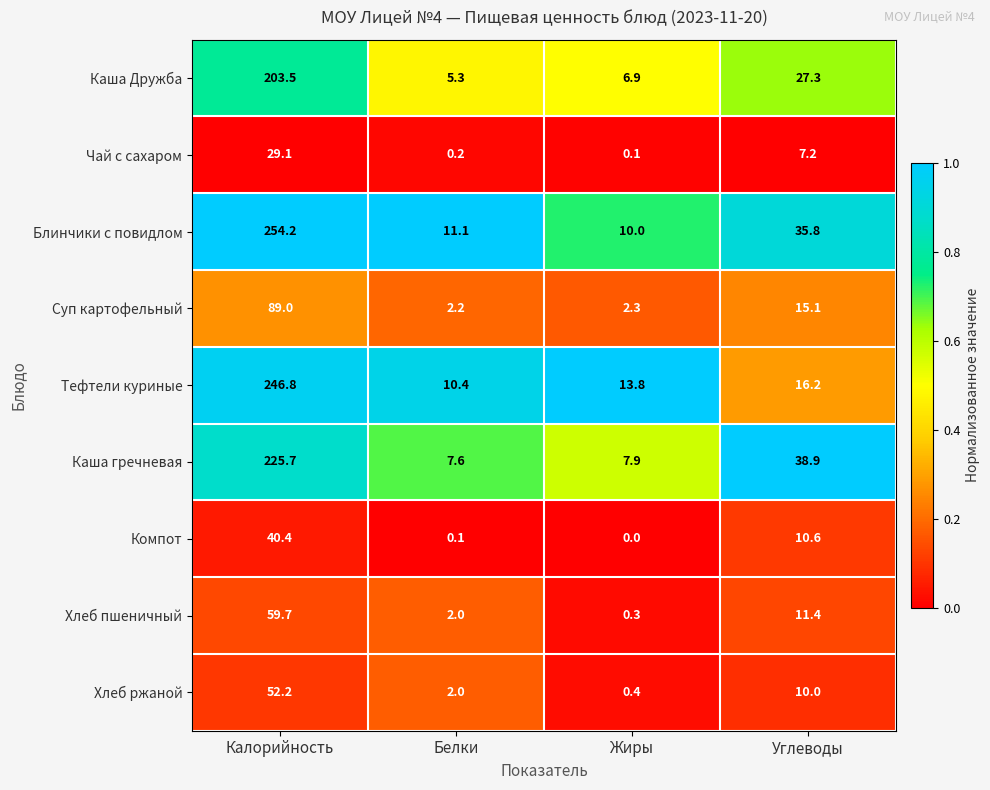

Where is Блинчики с повидлом nearest to the value 132?

Углеводы